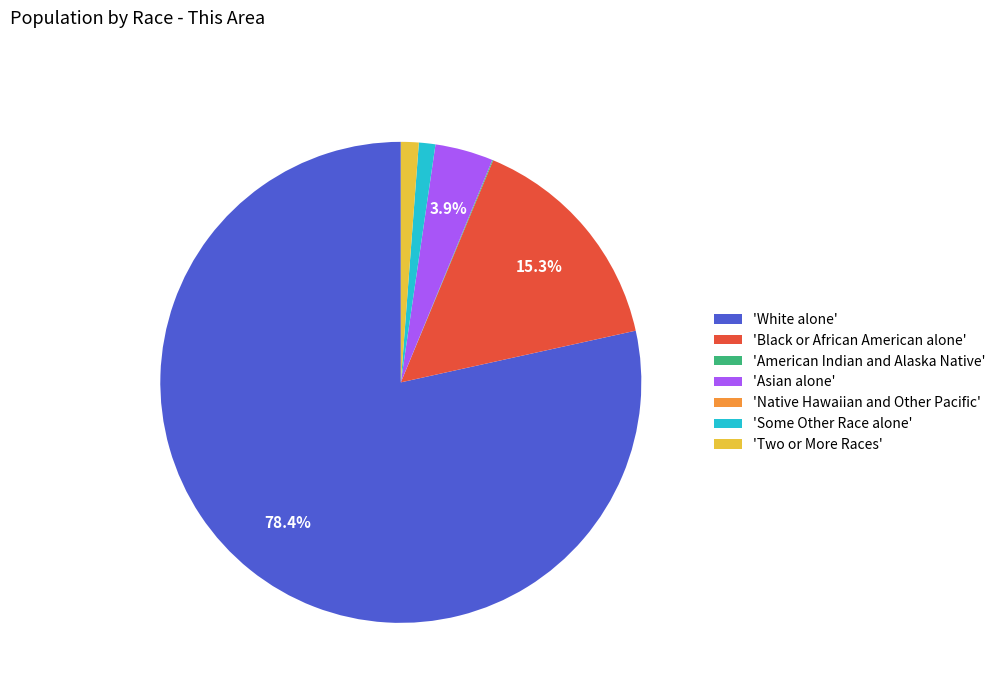

Is the sum of 'Two or More Races' and 'White alone' greater than half?

Yes